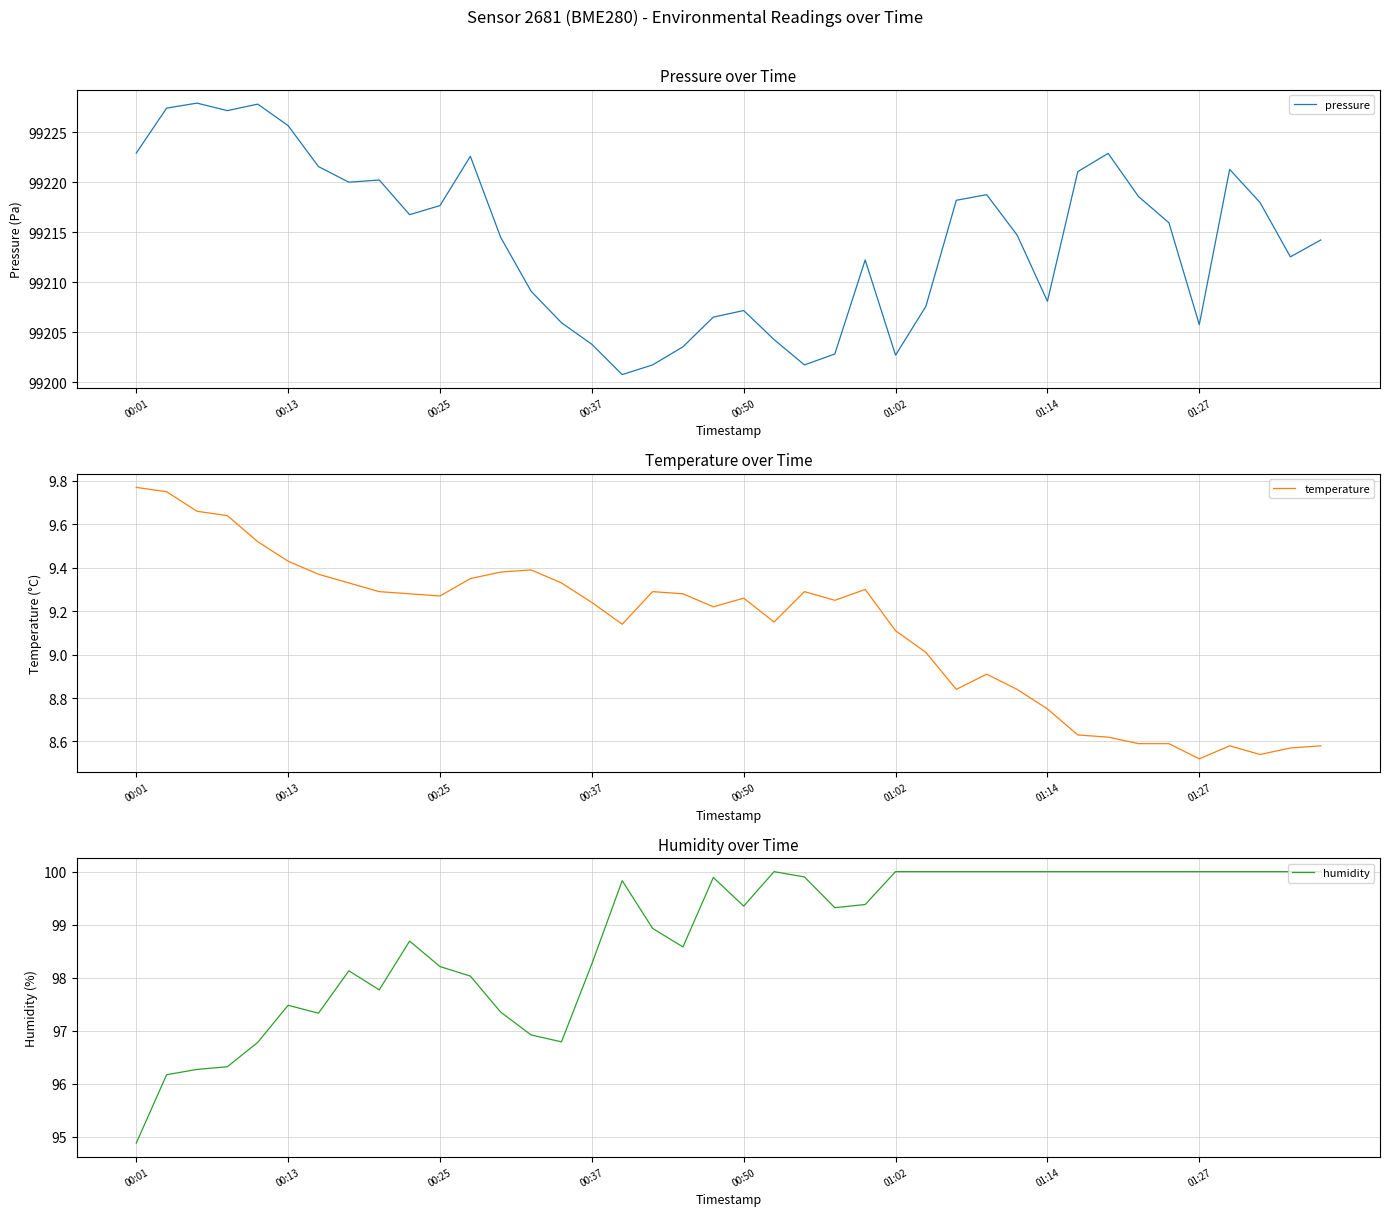

How many lines are shown in the chart?

3